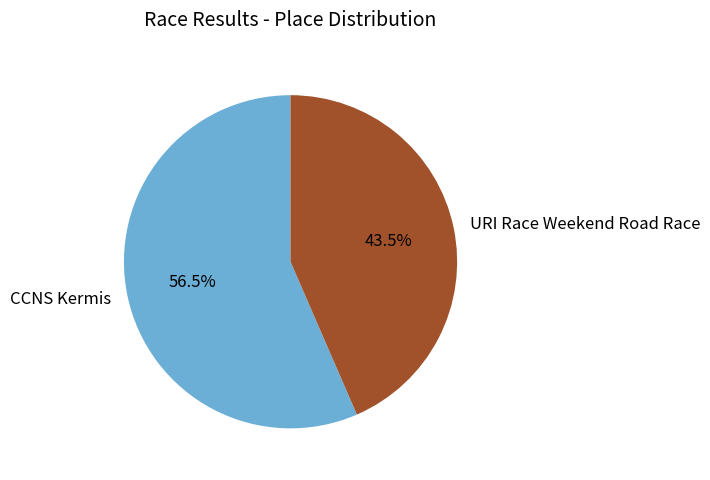

To the nearest percent, what is the average slice percentage?

50%